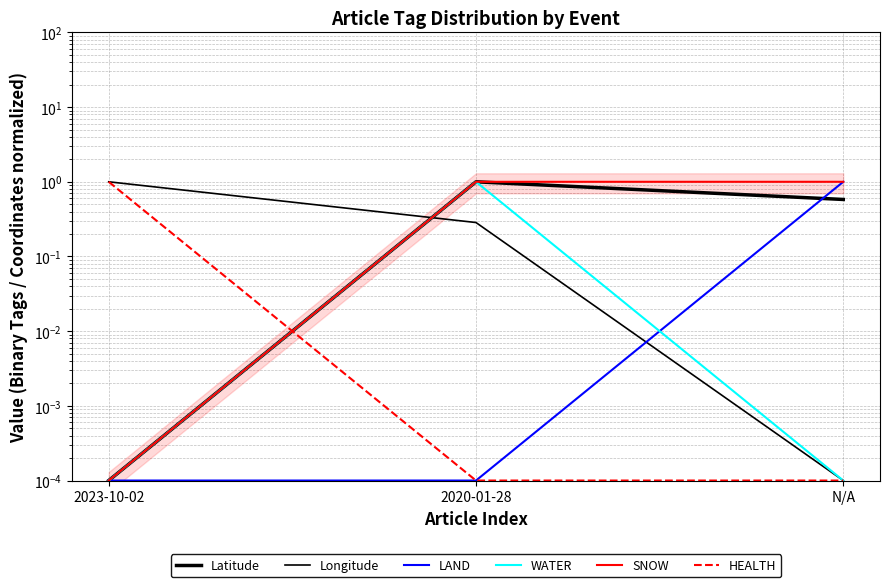

What is the difference between the maximum and minimum values in the Longitude series?

1.0